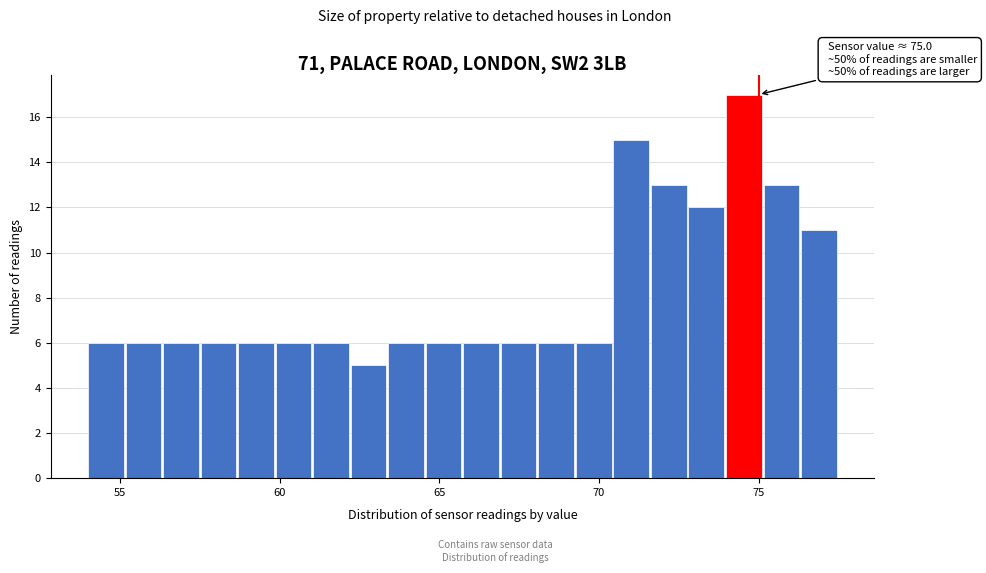

Around what value on the x-axis is the tallest bar? Give the approximate position of its centre, as read against the axis.

74.5